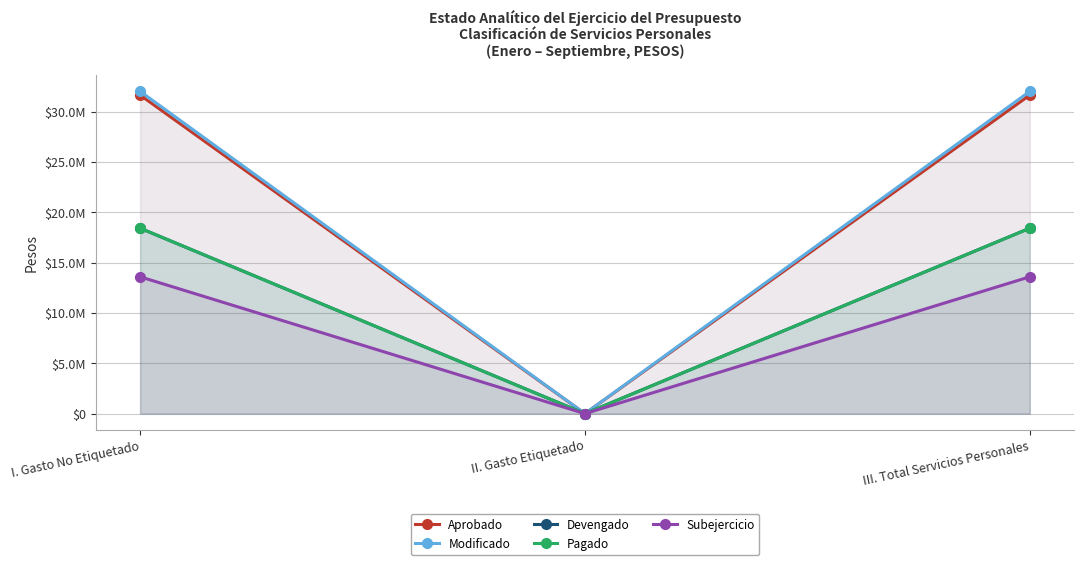

List the series in order of their peak value, lowest first.

Subejercicio, Devengado, Pagado, Aprobado, Modificado